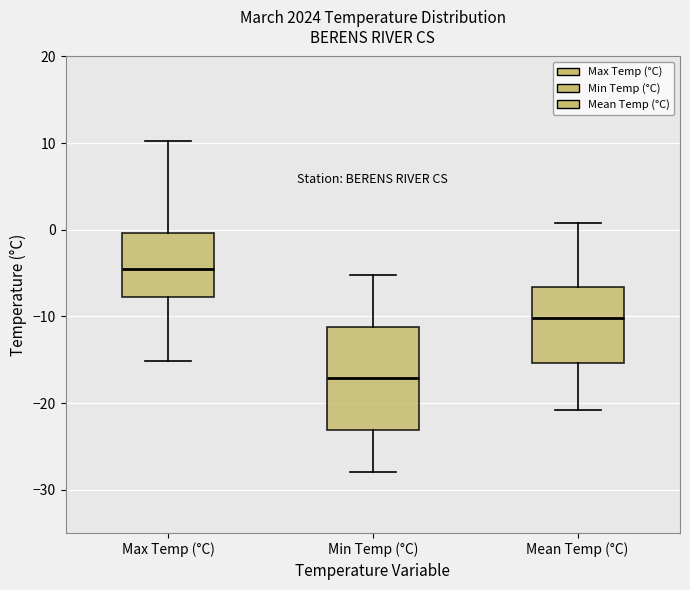

Which box is the tallest, from its lower edge to its upper edge?

Min Temp (°C)